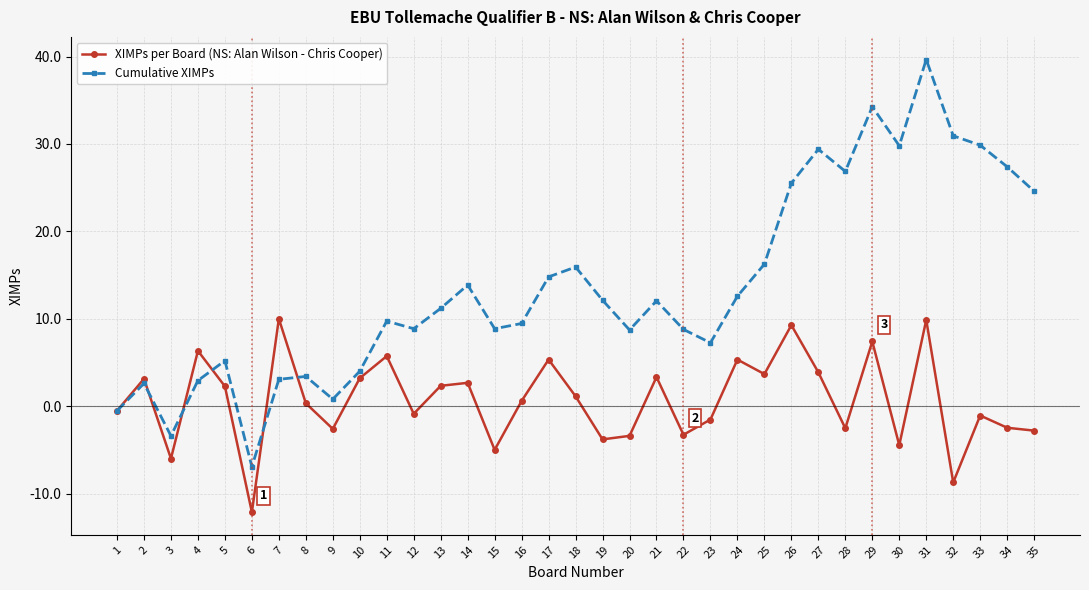

Rank the series by their maximum value, from highest to lowest.

Cumulative XIMPs, XIMPs per Board (NS: Alan Wilson - Chris Cooper)